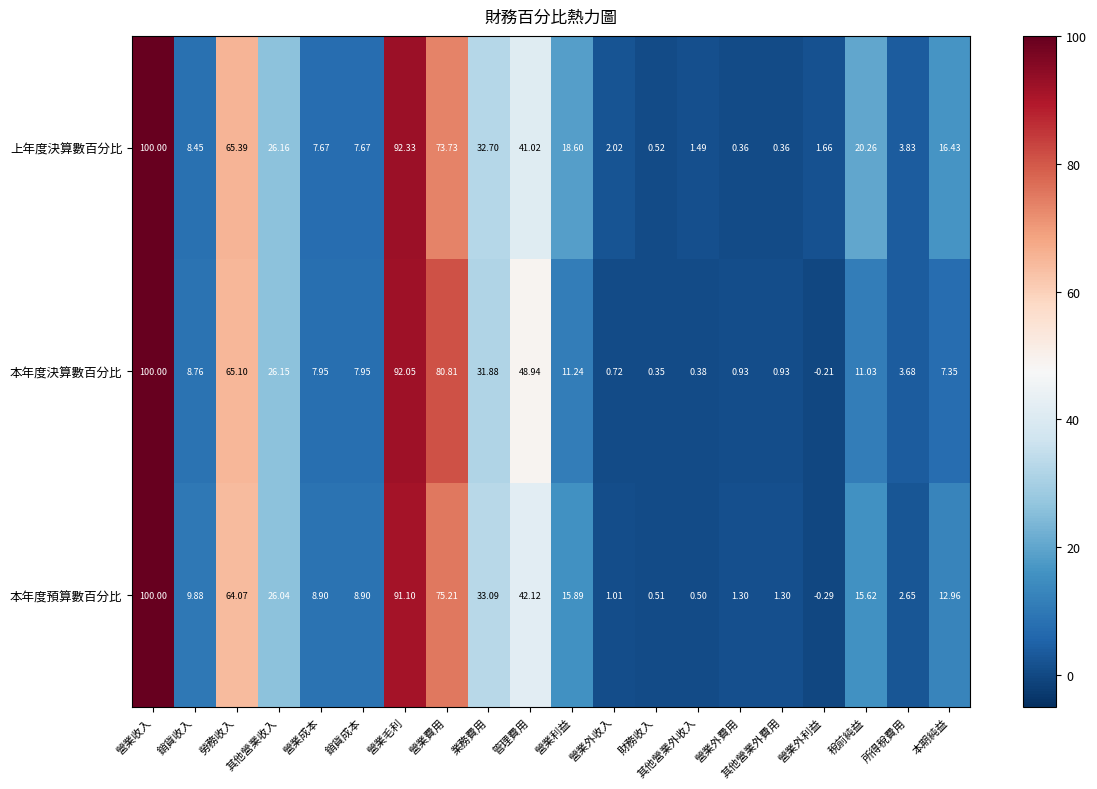

What is the total value across all series at 營業外利益?

1.2